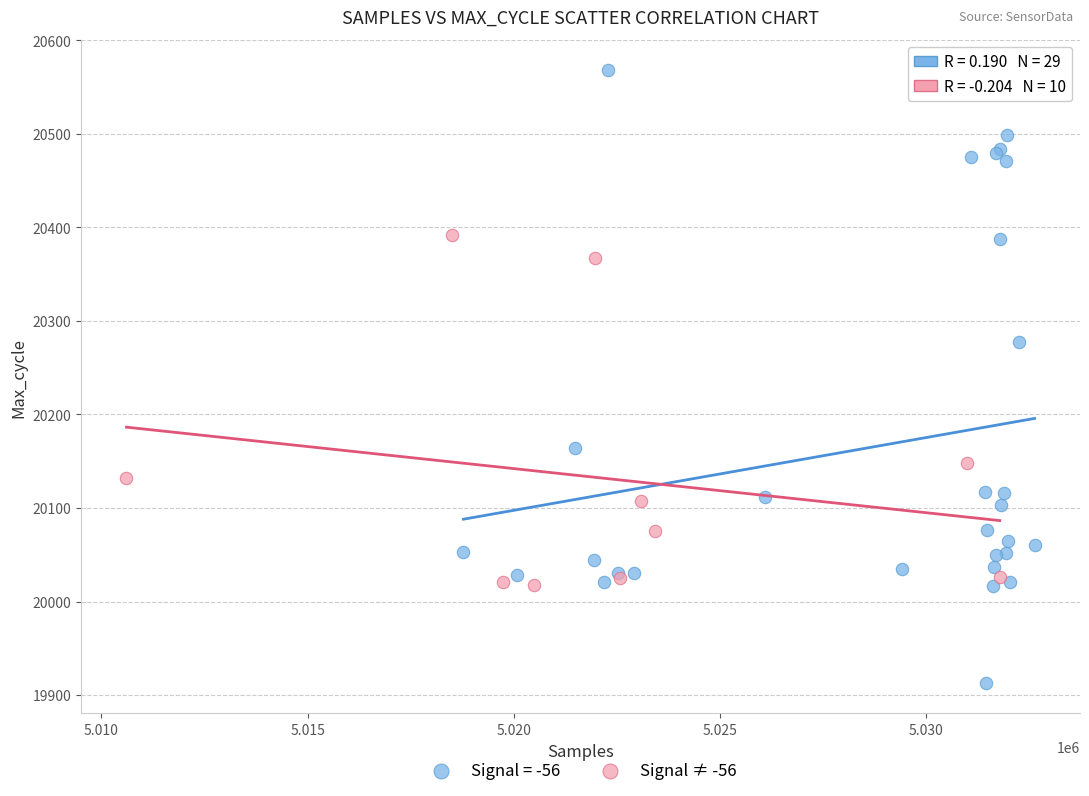

Which series reaches the maximum Y coordinate?

Signal = -56